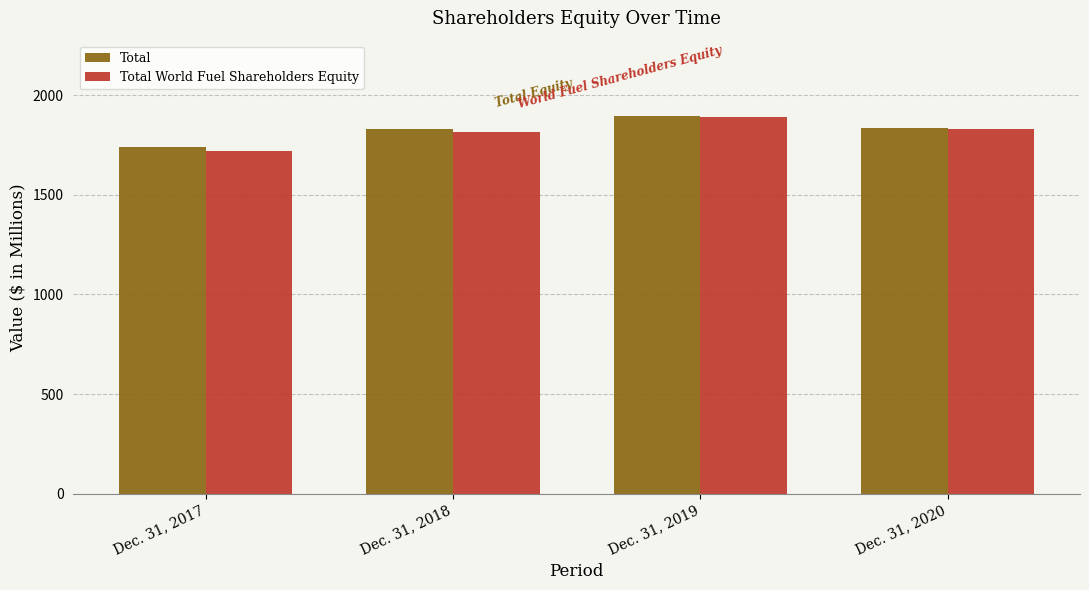

What is the difference between the maximum and second lowest values in the Total World Fuel Shareholders Equity series?

75.0